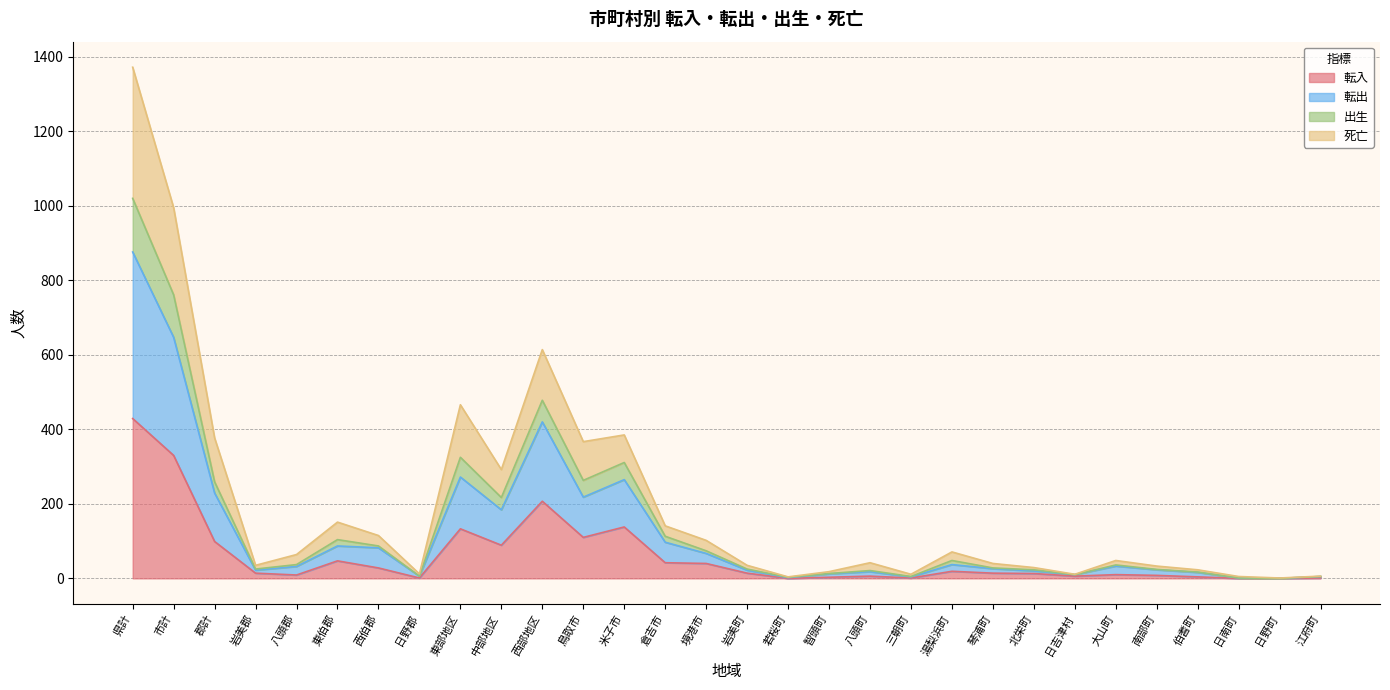

Is it true that 転入 equals 159 at 中部地区?

False